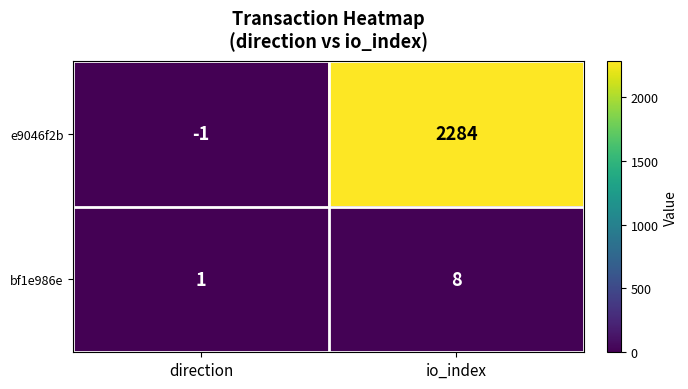

At direction, list the series in order from smallest to largest.

e9046f2b, bf1e986e